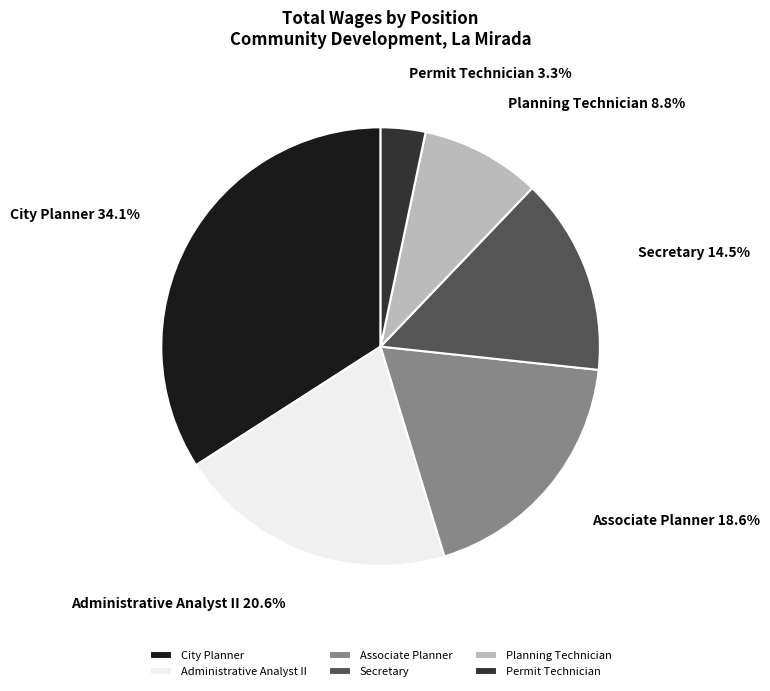

To the nearest percent, what is the difference between the Secretary and Associate Planner slice percentages?

4%